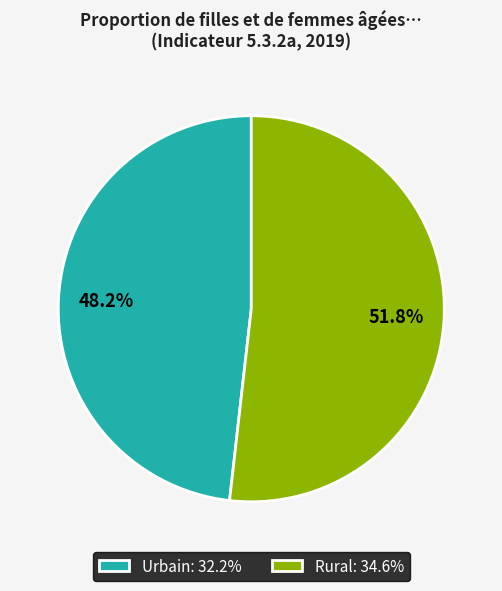

To the nearest percent, what is the average slice percentage?

50%